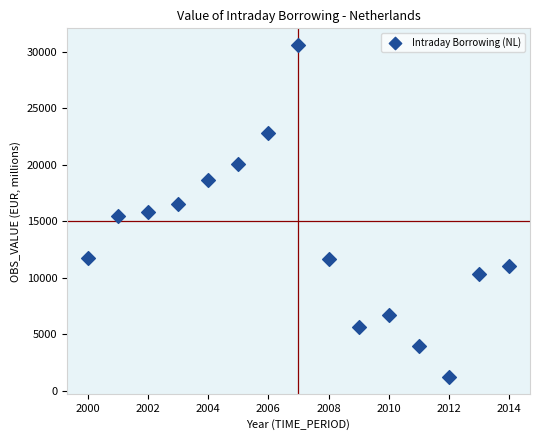

What is the range of Y values (max minus min)?

29404